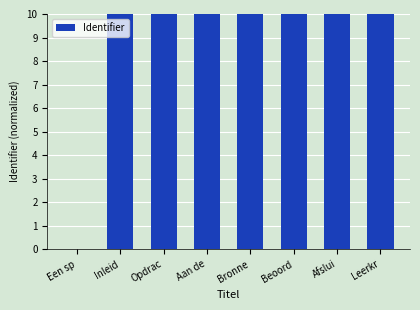

What is the sum of the values at Bronne and Beoord?

20.0